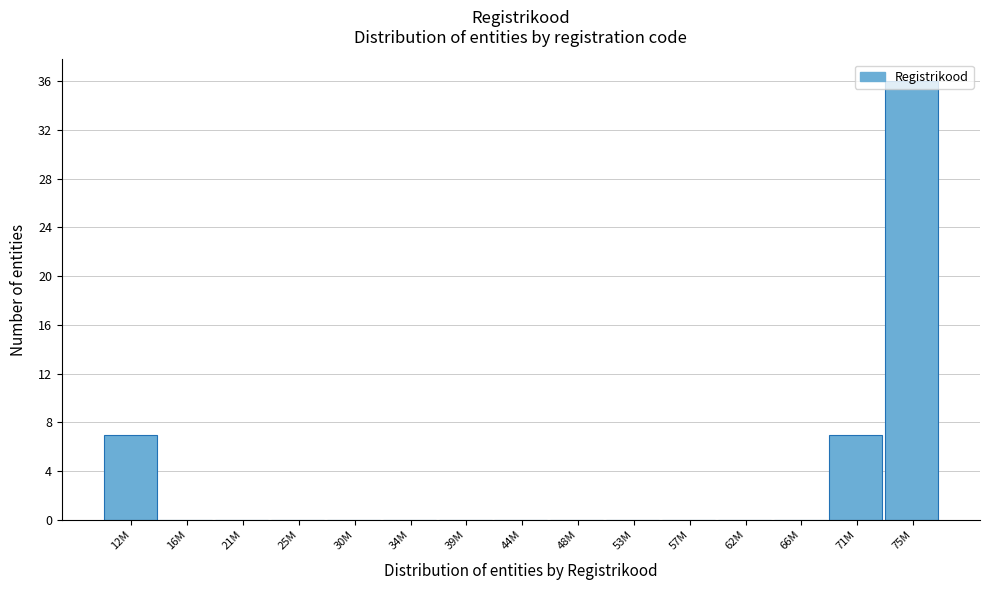

Between 16M and 12M, which is larger?

12M